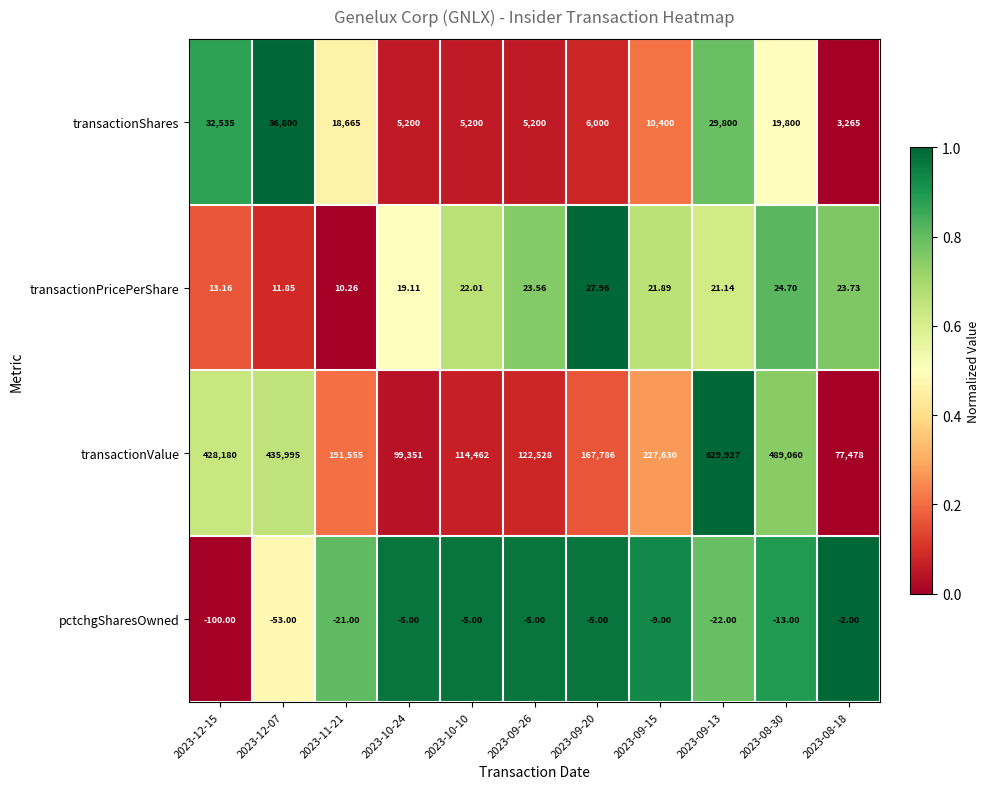

Which series has the largest range (max minus min)?

transactionValue